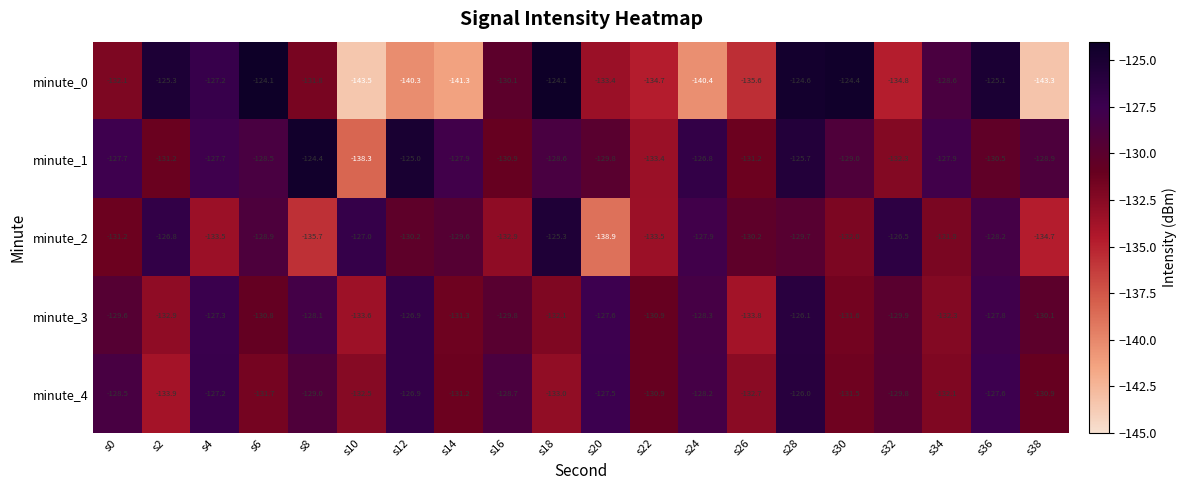

What is the spread (max minus min) of values at s4?

6.3